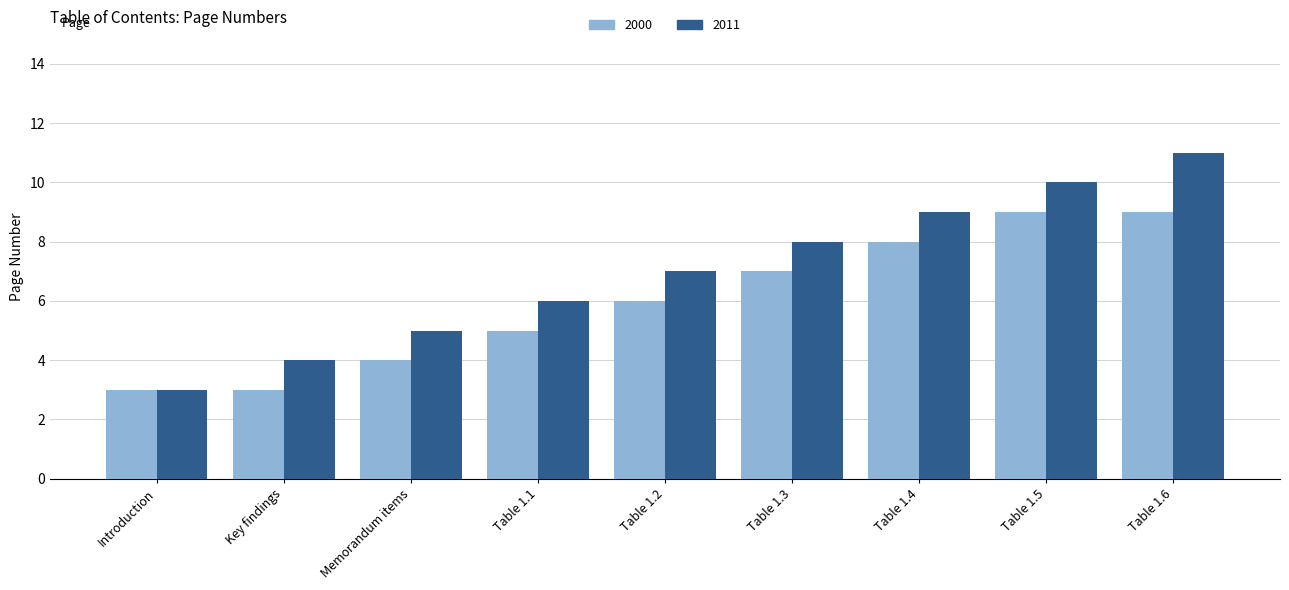

What is the difference between the second highest and second lowest values in the 2011 series?

6